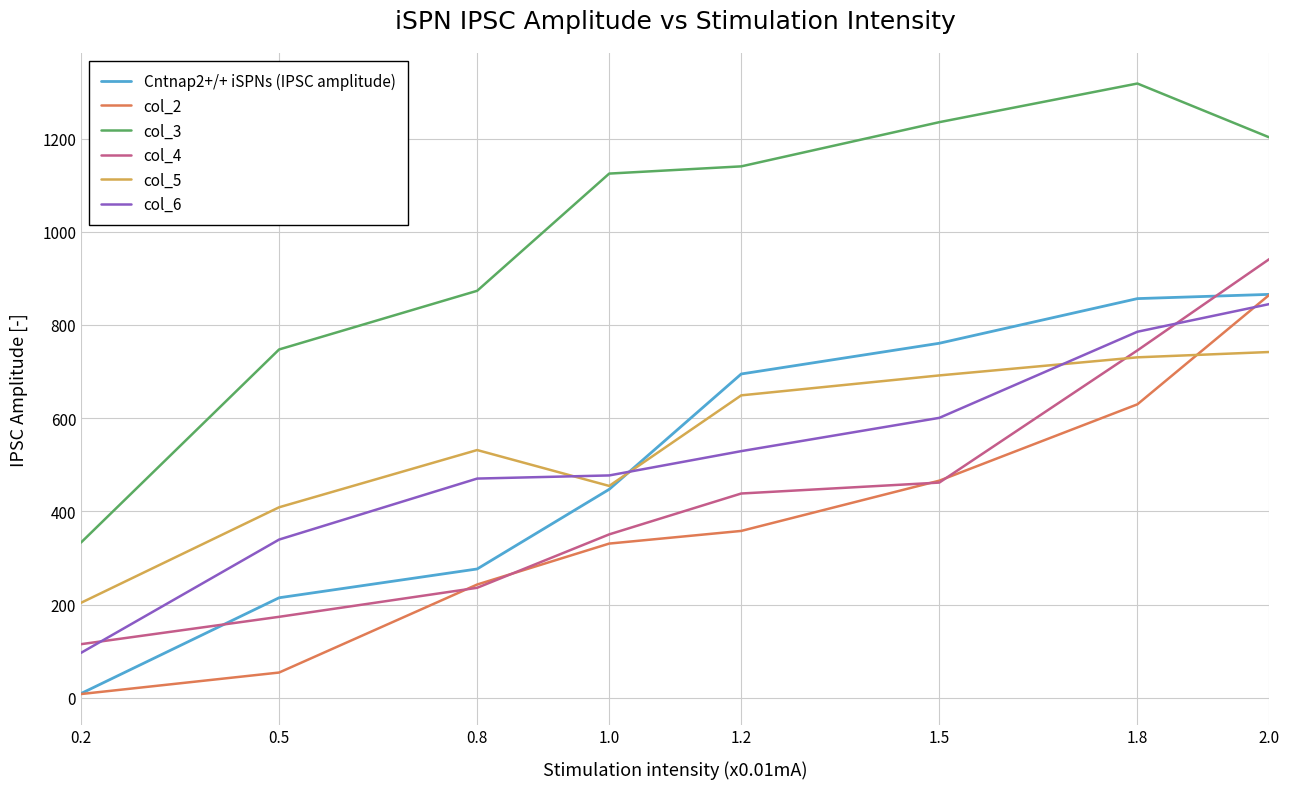

How many lines are shown in the chart?

6